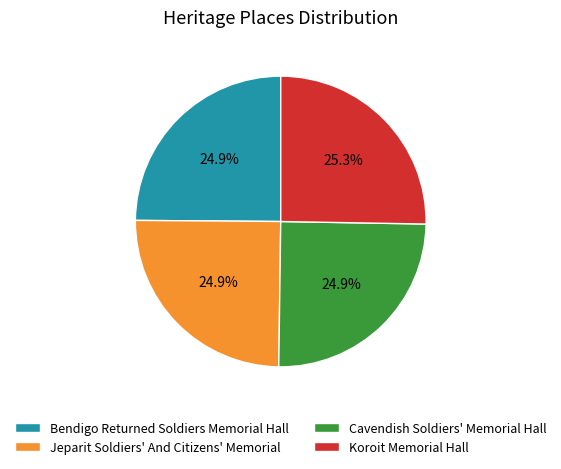

Does Bendigo Returned Soldiers Memorial Hall represent more than half of the total?

No